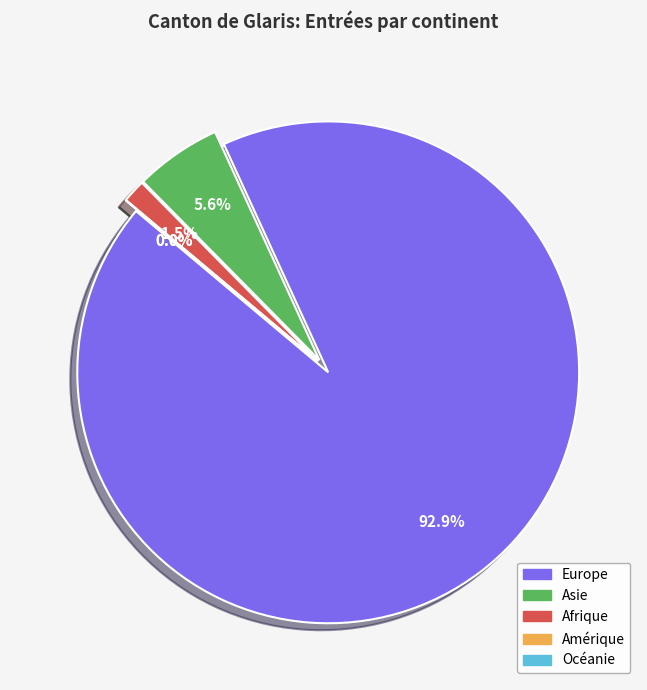

To the nearest percent, what is the average slice percentage?

20%